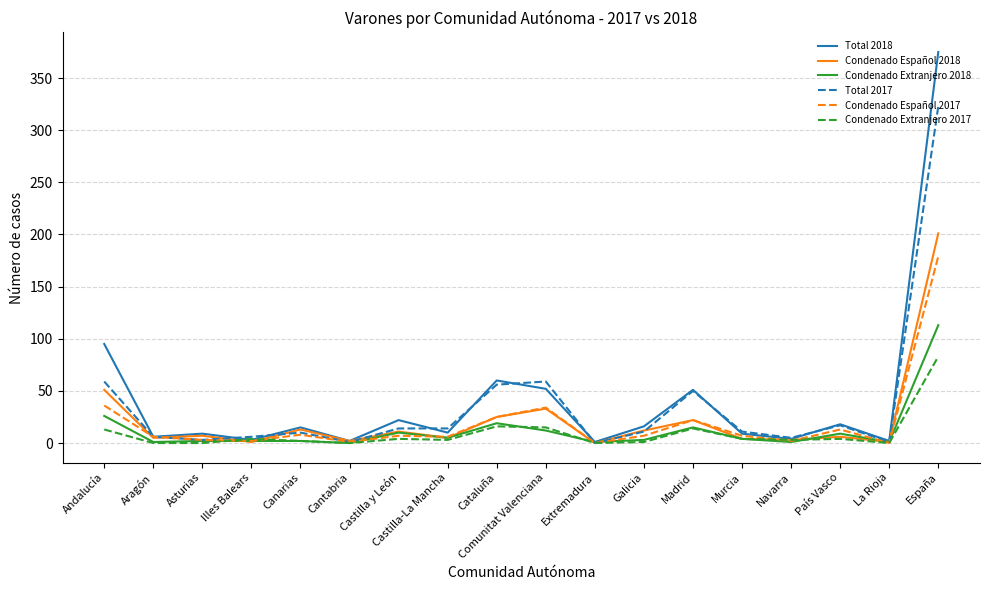

List the series in order of their peak value, lowest first.

Condenado Extranjero 2017, Condenado Extranjero 2018, Condenado Español 2017, Condenado Español 2018, Total 2017, Total 2018